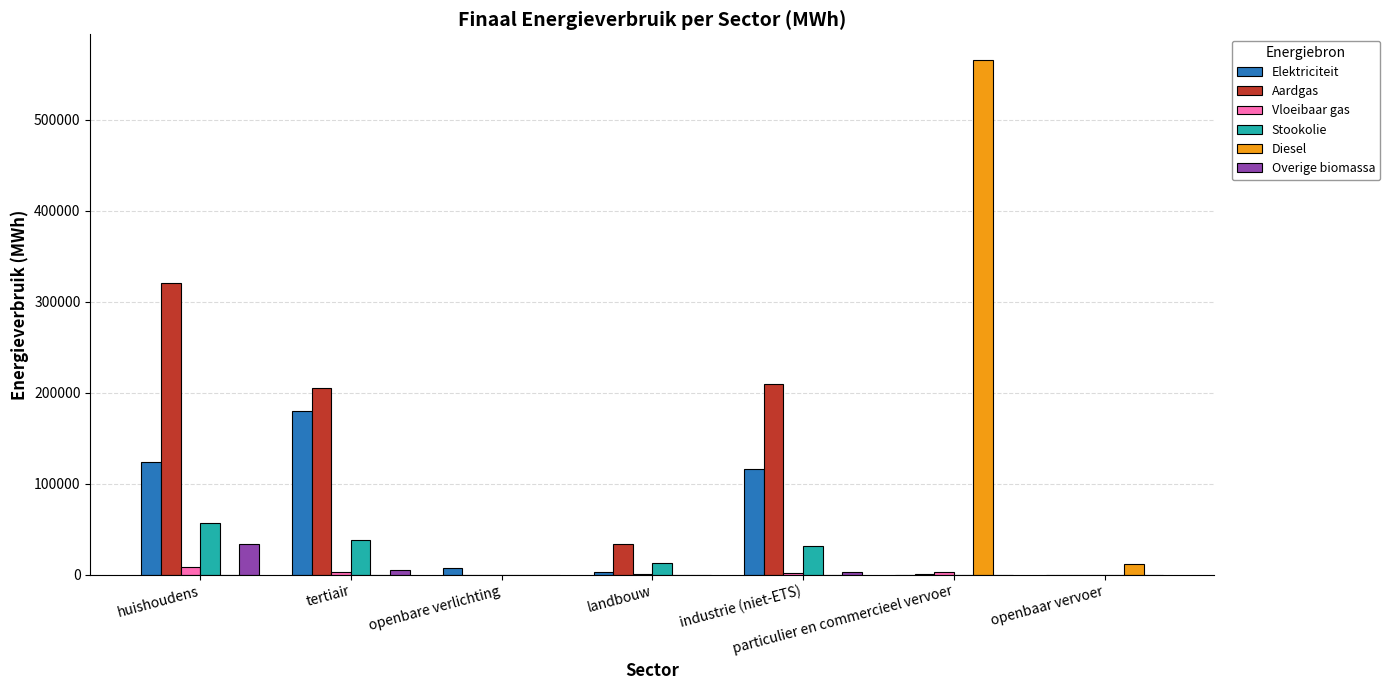

Which category has the highest value across all series?

particulier en commercieel vervoer